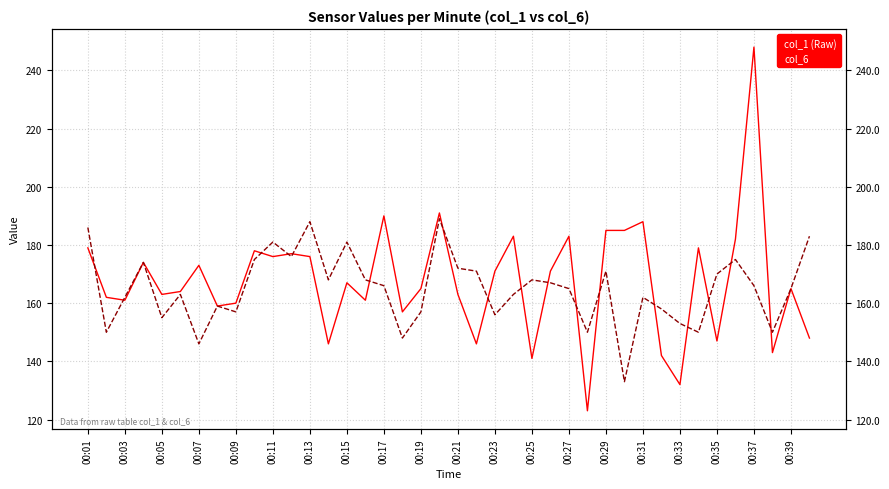

The col_6 series shows 94 at 00:25. True or false?

False